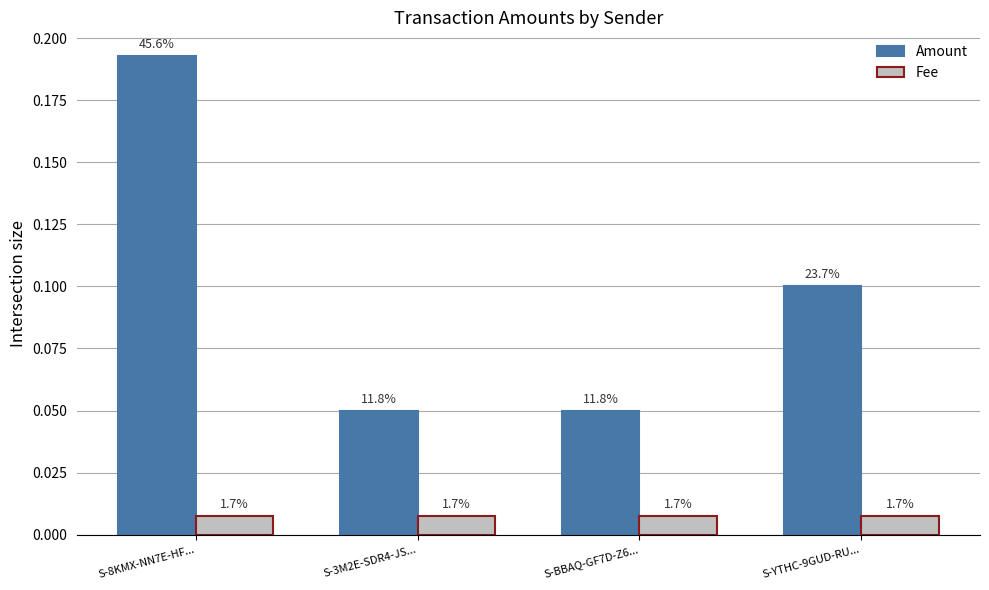

How many bars are there in total?

8